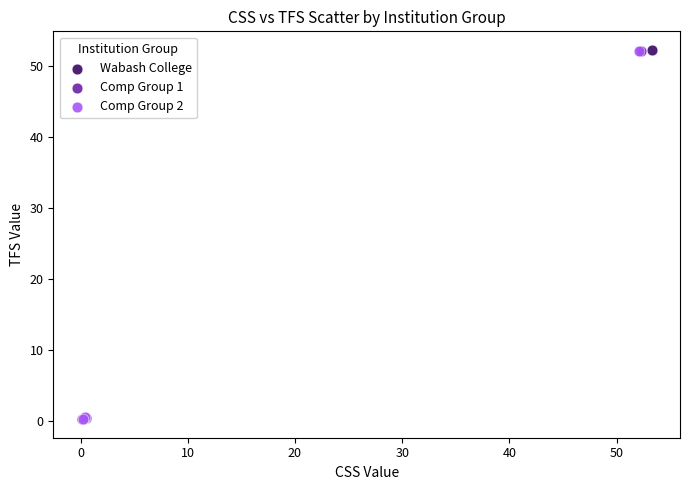

Which series has the largest Y range (max minus min)?

Wabash College